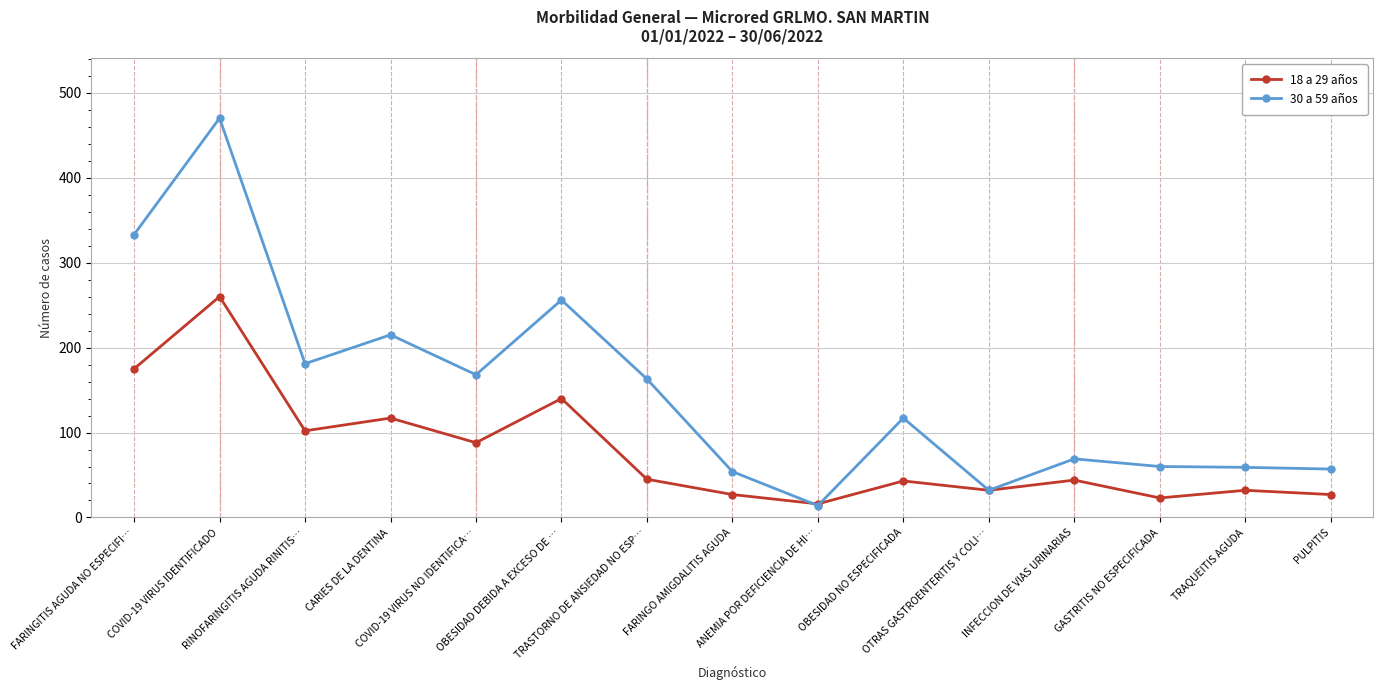

The 18 a 29 años series shows 27 at FARINGO AMIGDALITIS AGUDA. True or false?

True